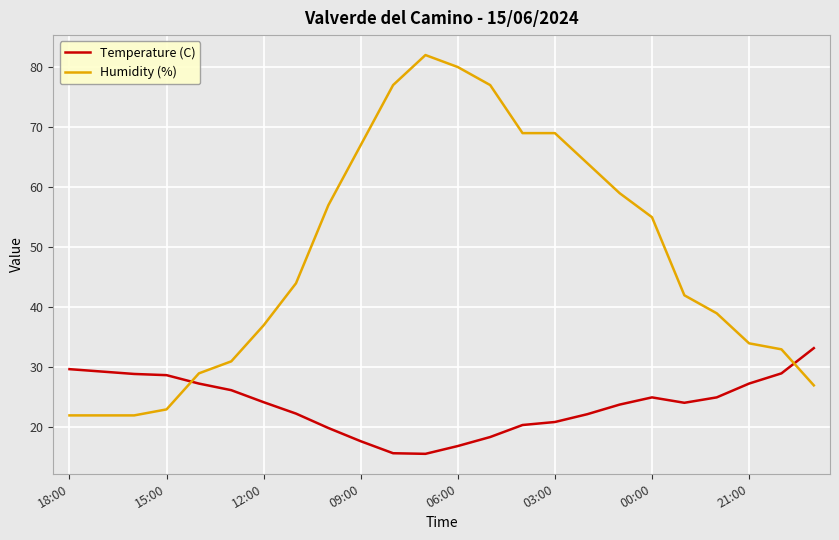

What is the difference between the maximum and minimum values in the Humidity (%) series?

60.0